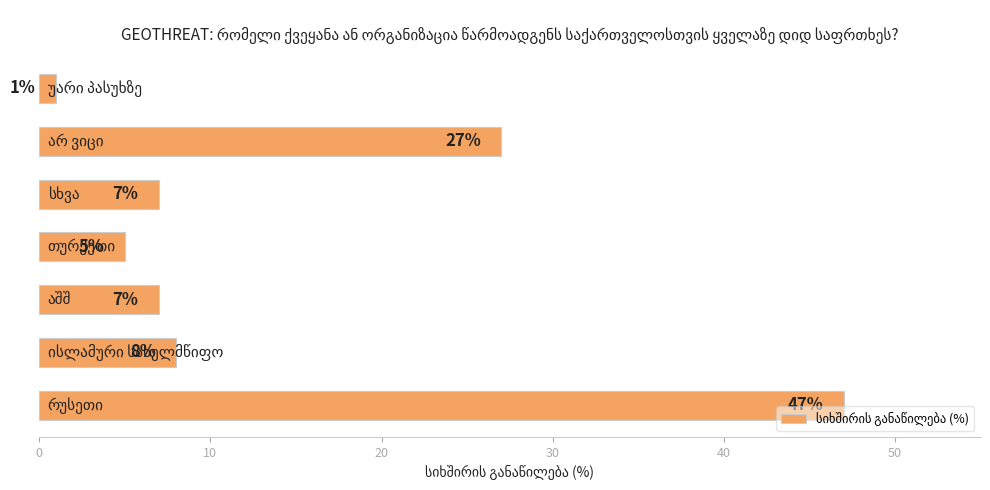

Are the bars horizontal?

Yes